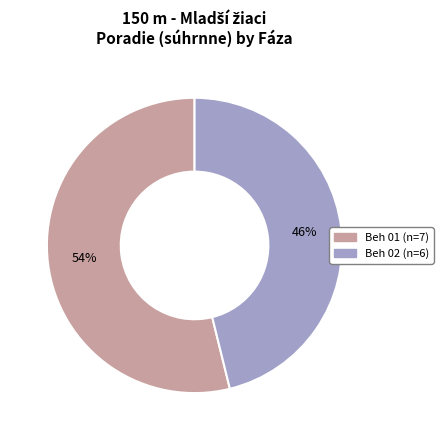

Which slice is the largest?

Beh 01